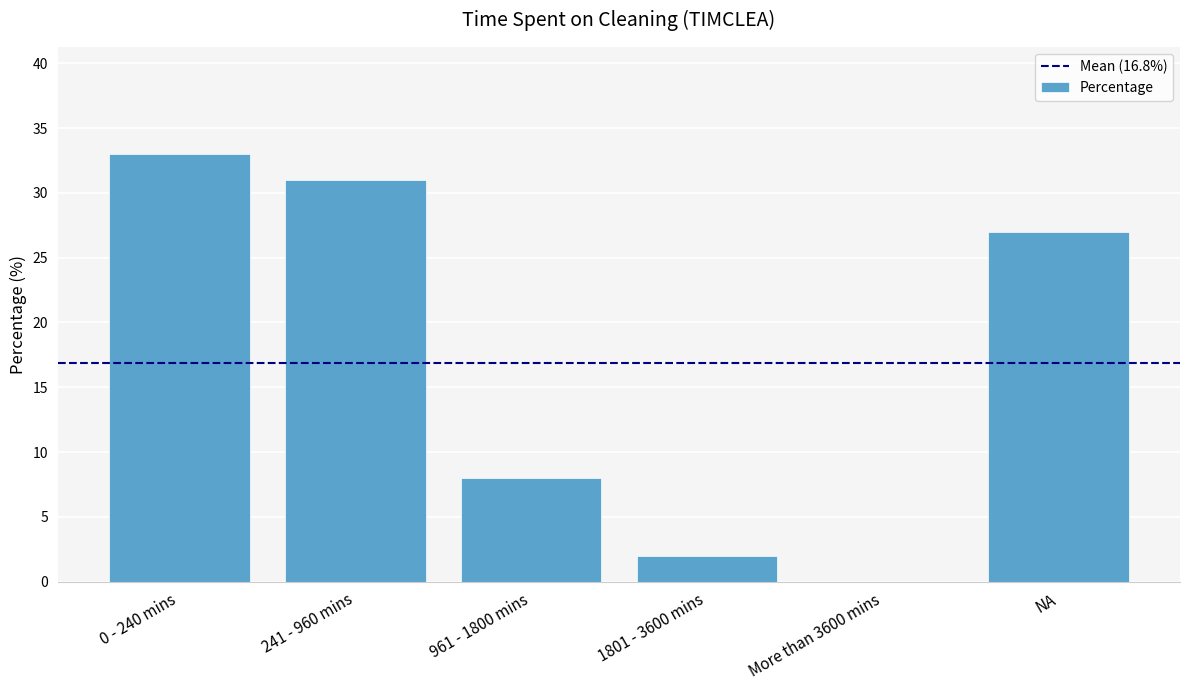

The value at 961 - 1800 mins is 8. True or false?

True